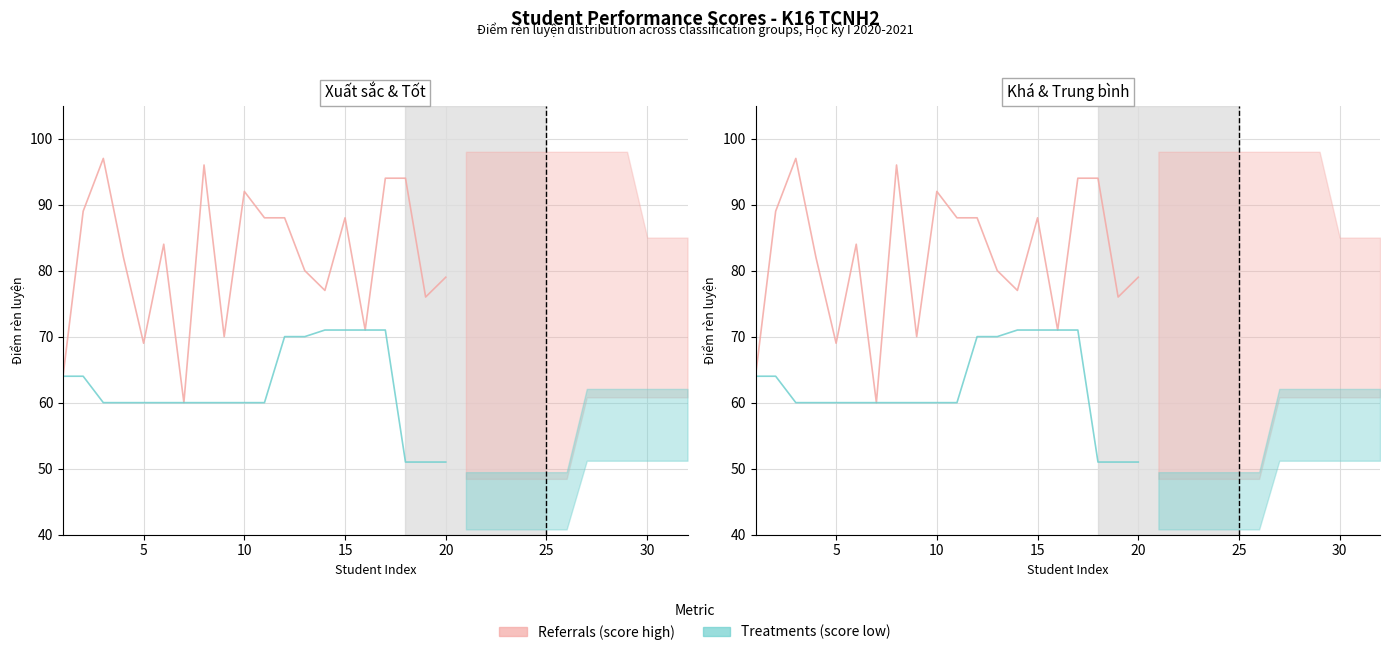

The value of Score (treatments) at 10 is 60. True or false?

True